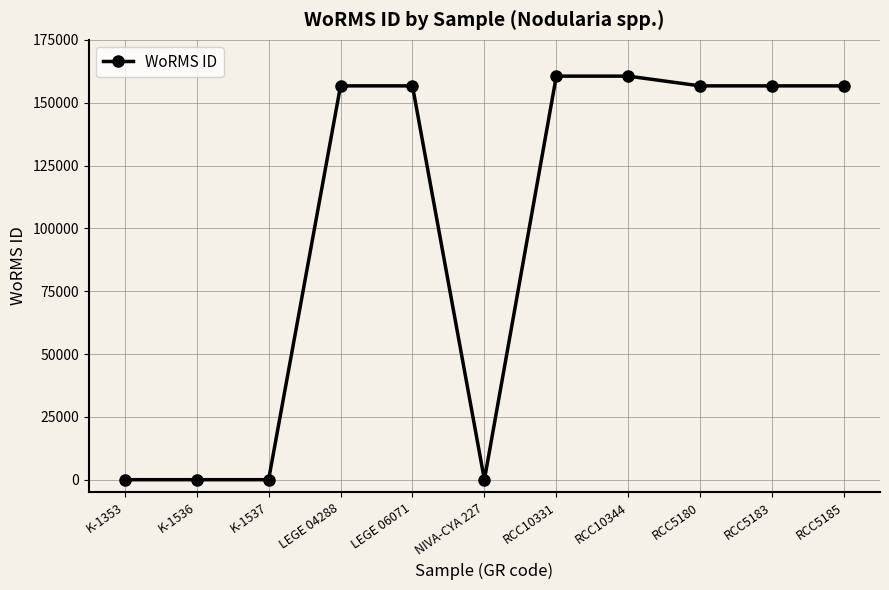

What value does the data have at RCC5185?

156692